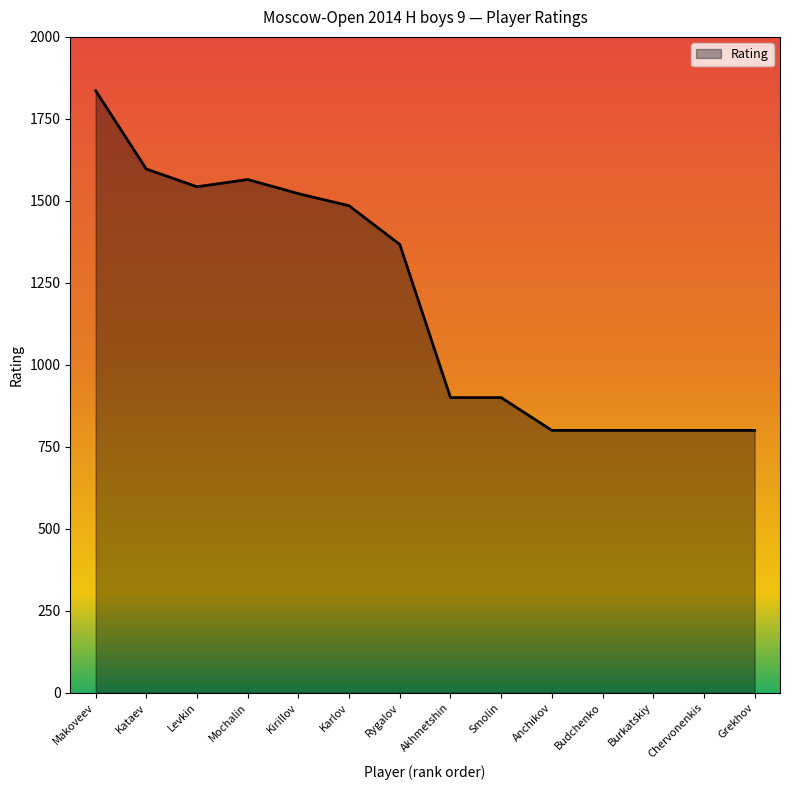

What is the sum of all values?

16715